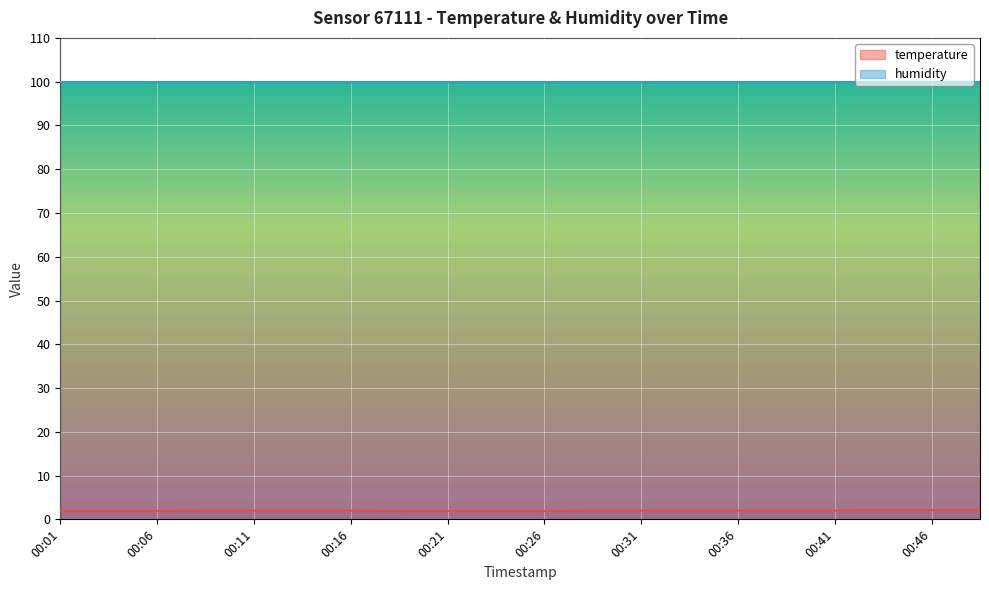

Which category has the lowest value across all series?

00:01